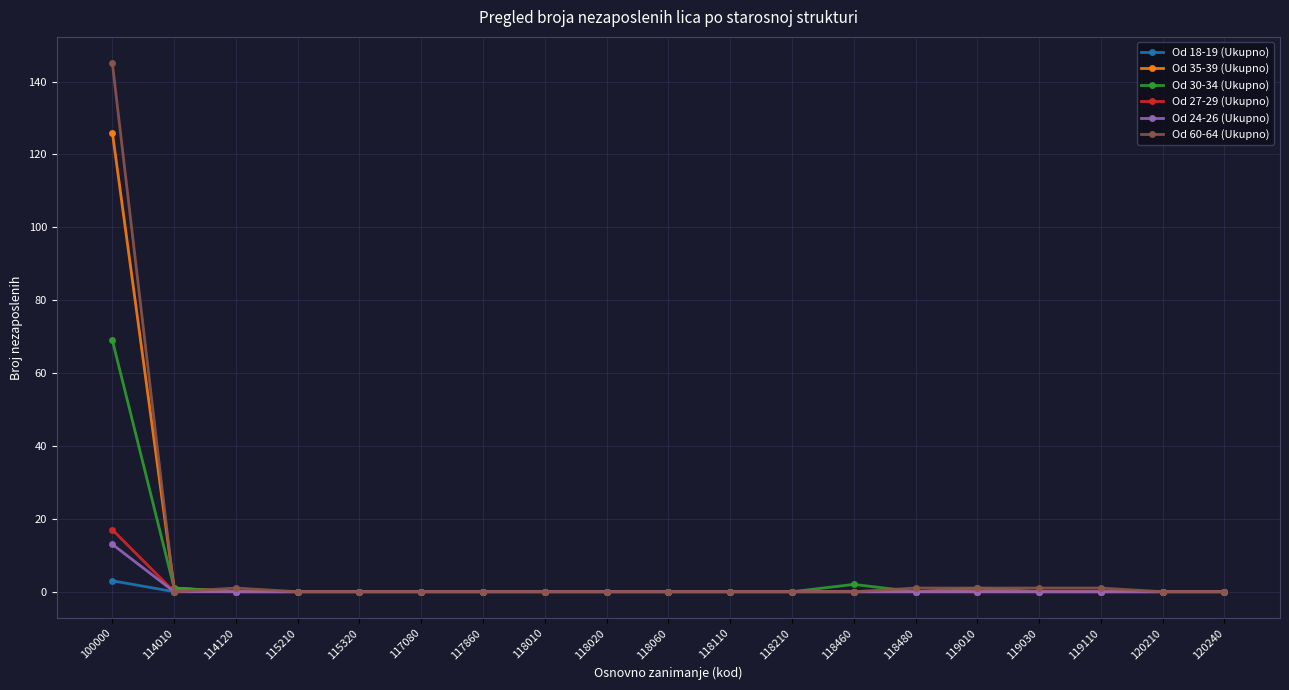

Which series has the largest range (max minus min)?

Od 60-64 (Ukupno)